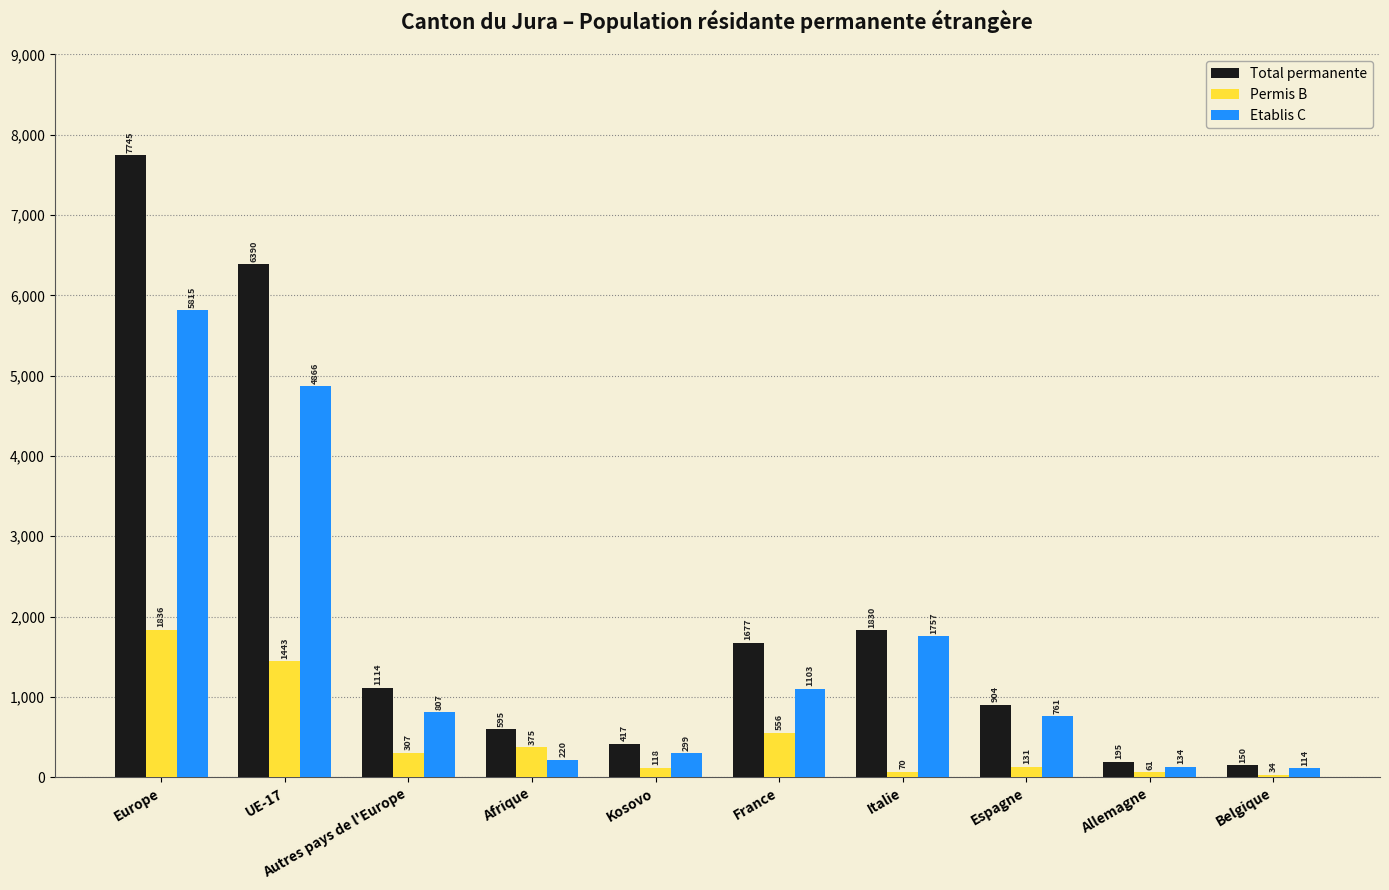

What is the minimum value shown in the chart?

34